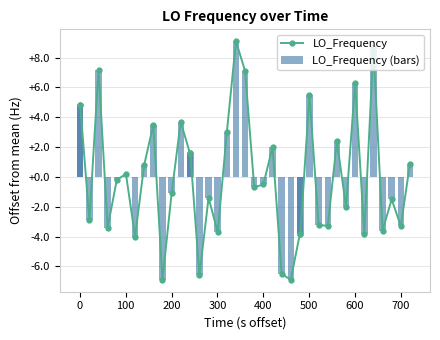

Reading left to right, transcribe all the data shown in this chart.

LO_Frequency: 4.8	4.8	-2.9	7.2	-3.4	-0.2	0.2	-4.0	0.8	3.5	-6.9	-1.1	3.7	1.6	1.6	-6.6	-1.4	-3.7	3.0	9.1	7.1	-0.7	-0.5	2.0	-6.5	-6.9	-3.8	-3.8	5.5	-3.2	-3.3	2.4	-2.0	6.3	-3.8	8.7	-3.6	-1.5	-3.3	0.9
LO_Frequency (bars): 4.8	4.8	-2.9	7.2	-3.4	-0.2	0.2	-4.0	0.8	3.5	-6.9	-1.1	3.7	1.6	1.6	-6.6	-1.4	-3.7	3.0	9.1	7.1	-0.7	-0.5	2.0	-6.5	-6.9	-3.8	-3.8	5.5	-3.2	-3.3	2.4	-2.0	6.3	-3.8	8.7	-3.6	-1.5	-3.3	0.9